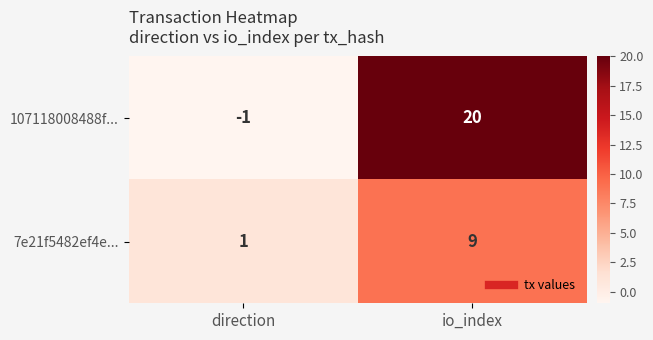

Which category has the highest value in the 7e21f5482ef4e... series?

io_index